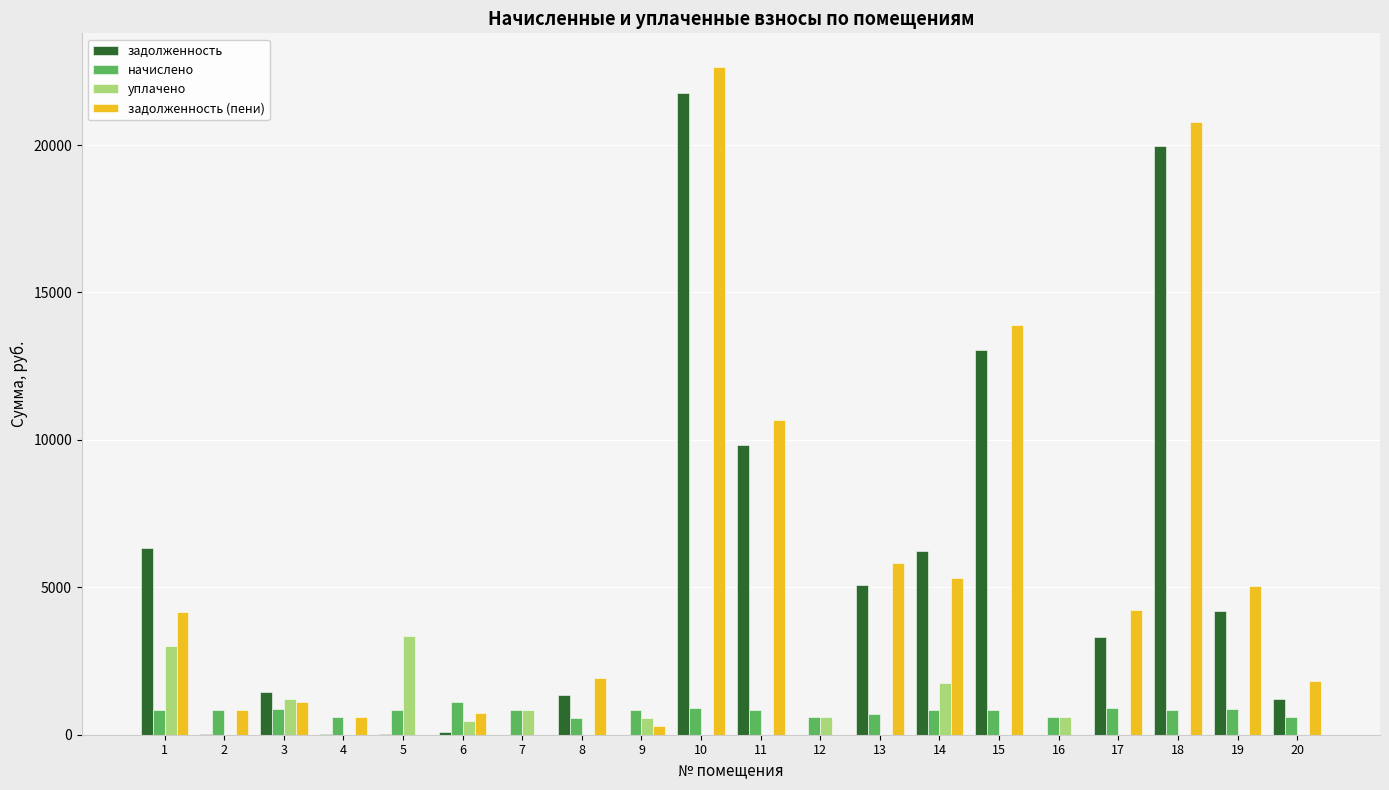

True or false: начислено has a value of 844.4 at 14.

True